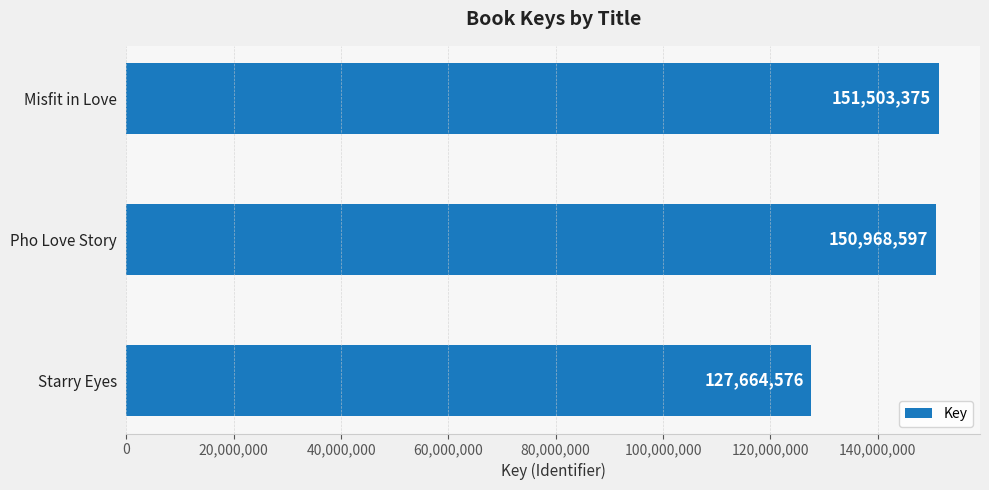

Reading top to bottom, what are all the values shown in this chart?

151503375	150968597	127664576